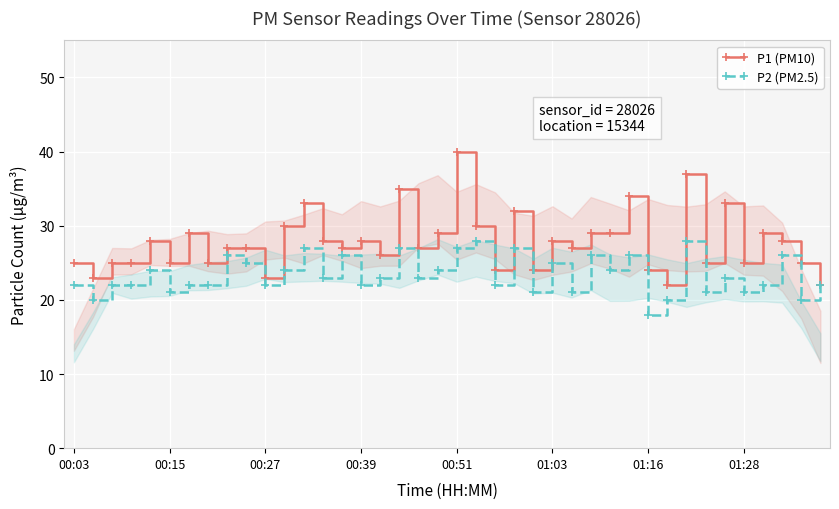

List the series in order of their overall mean, highest first.

P1 (PM10), P2 (PM2.5)